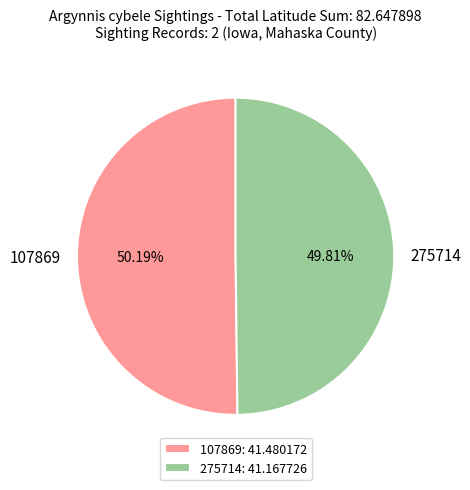

How many segments does this pie chart have?

2